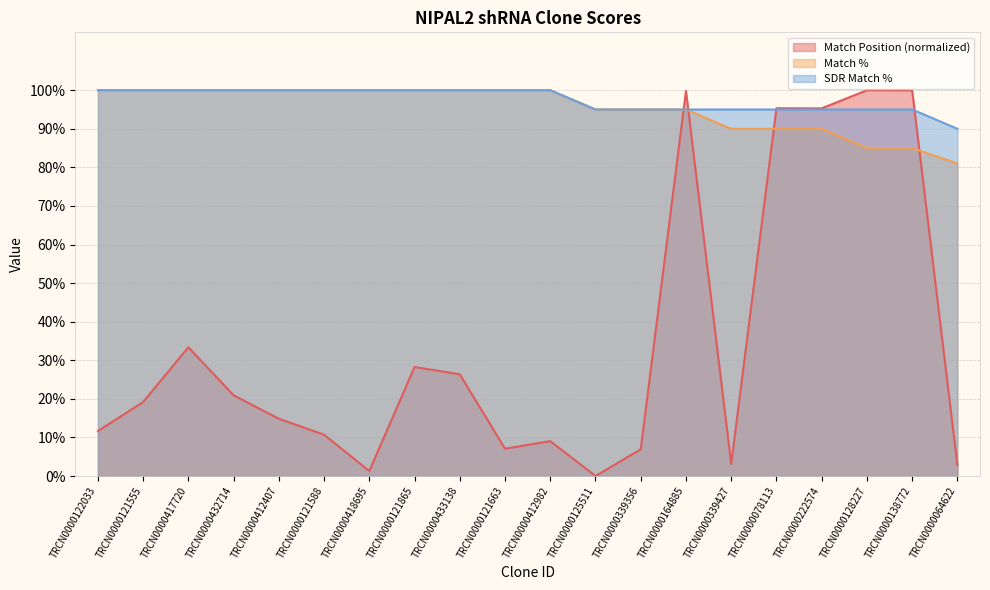

True or false: Match % and SDR Match % intersect in this chart.

False